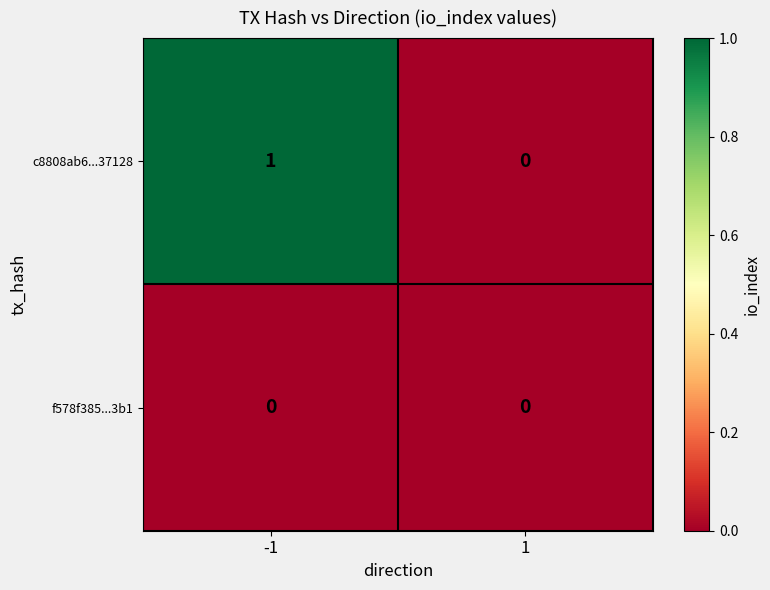

List the series in order of their peak value, highest first.

c8808ab6...37128, f578f385...3b1